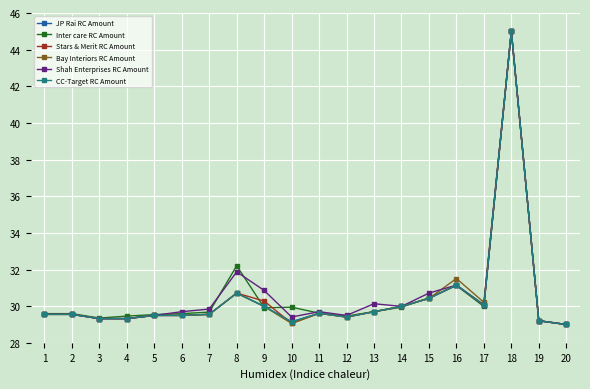

Is this an area chart (filled region under the line)?

No